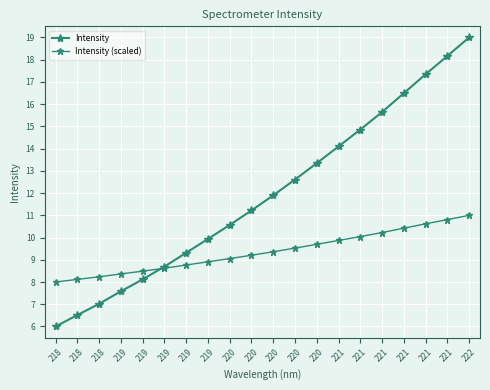

How many categories are shown in the chart?

20